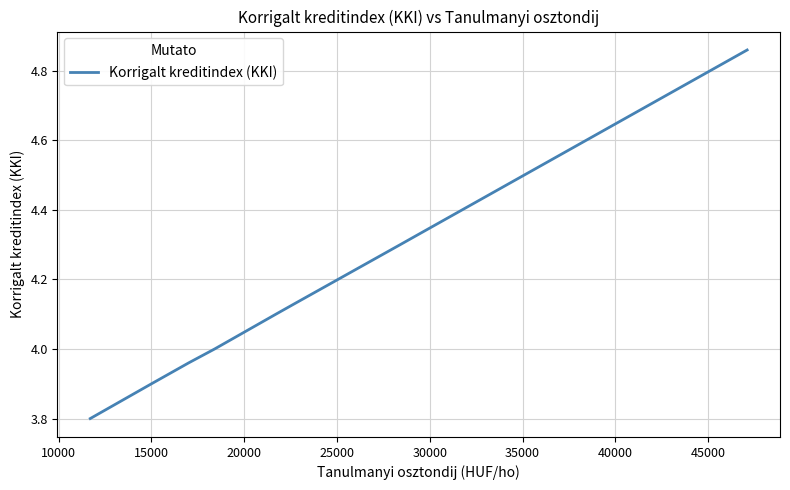

True or false: there are more than 0 points higher than both neighbors.

False